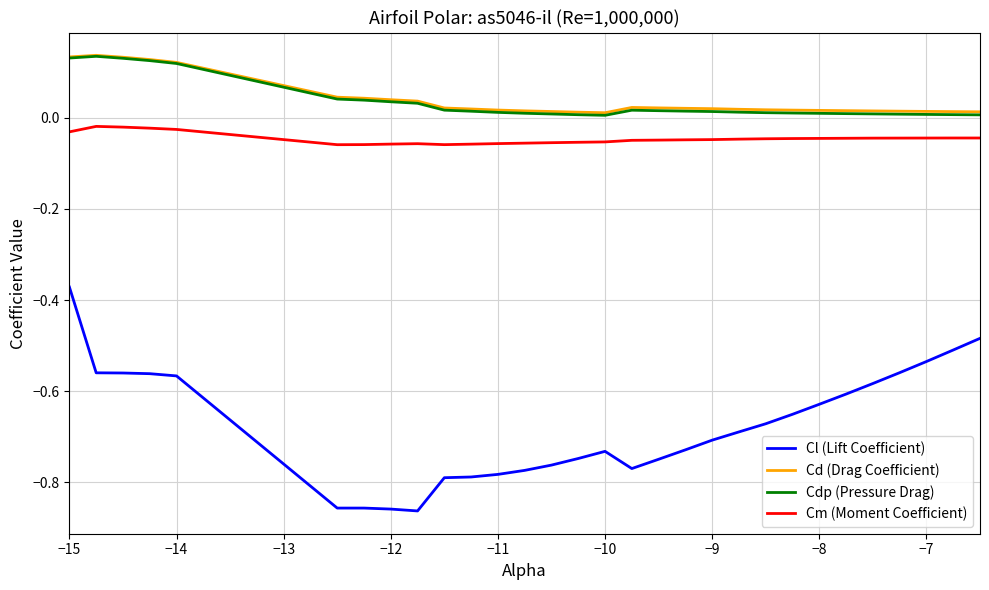

True or false: Cm (Moment Coefficient) and Cd (Drag Coefficient) cross at least once.

False